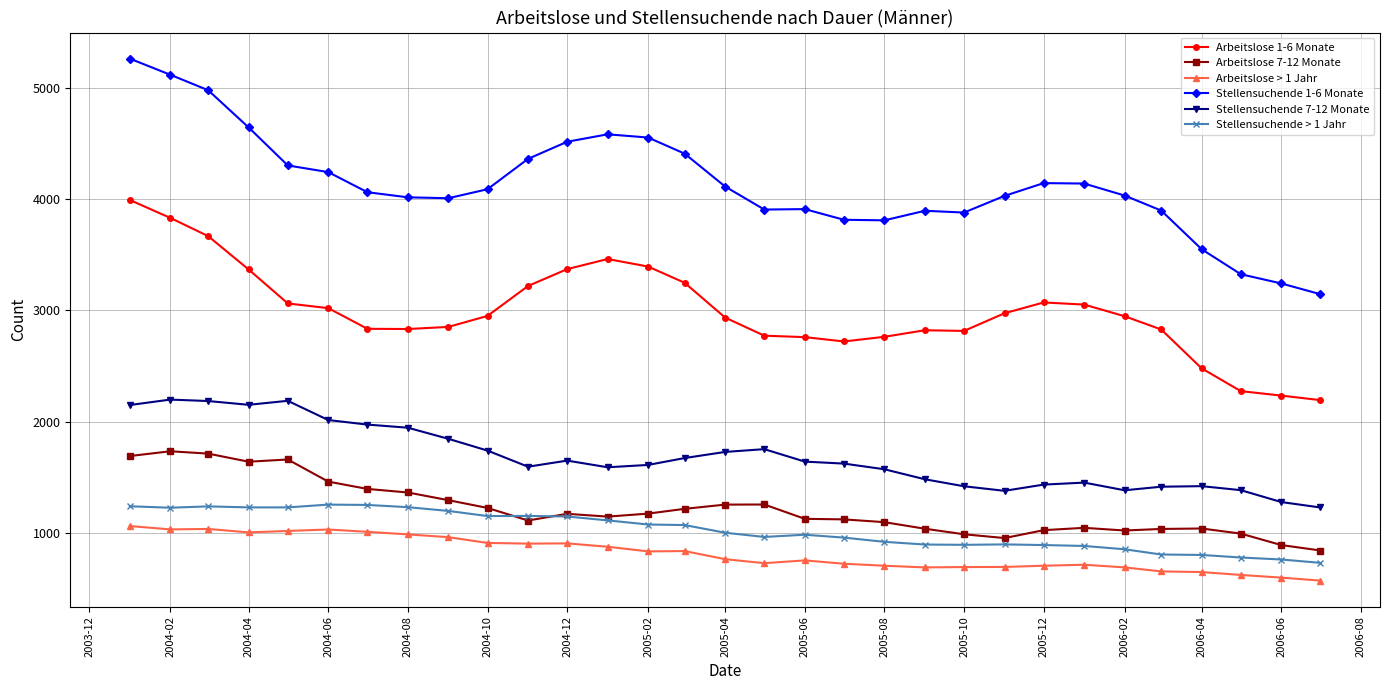

True or false: Stellensuchende 1-6 Monate has more than 0 points higher than both neighbors.

True